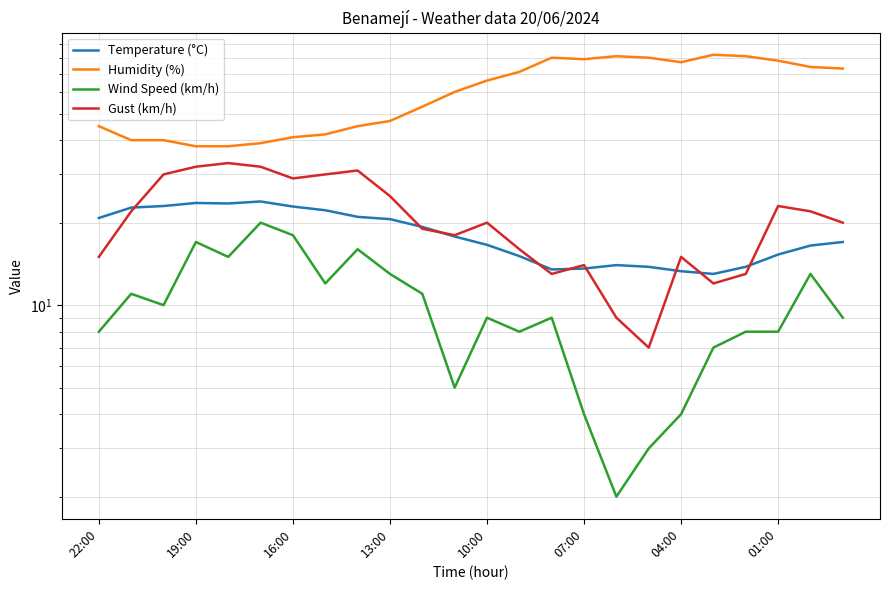

At 22, list the series in order from largest to smallest.

Humidity (%), Gust (km/h), Temperature (°C), Wind Speed (km/h)